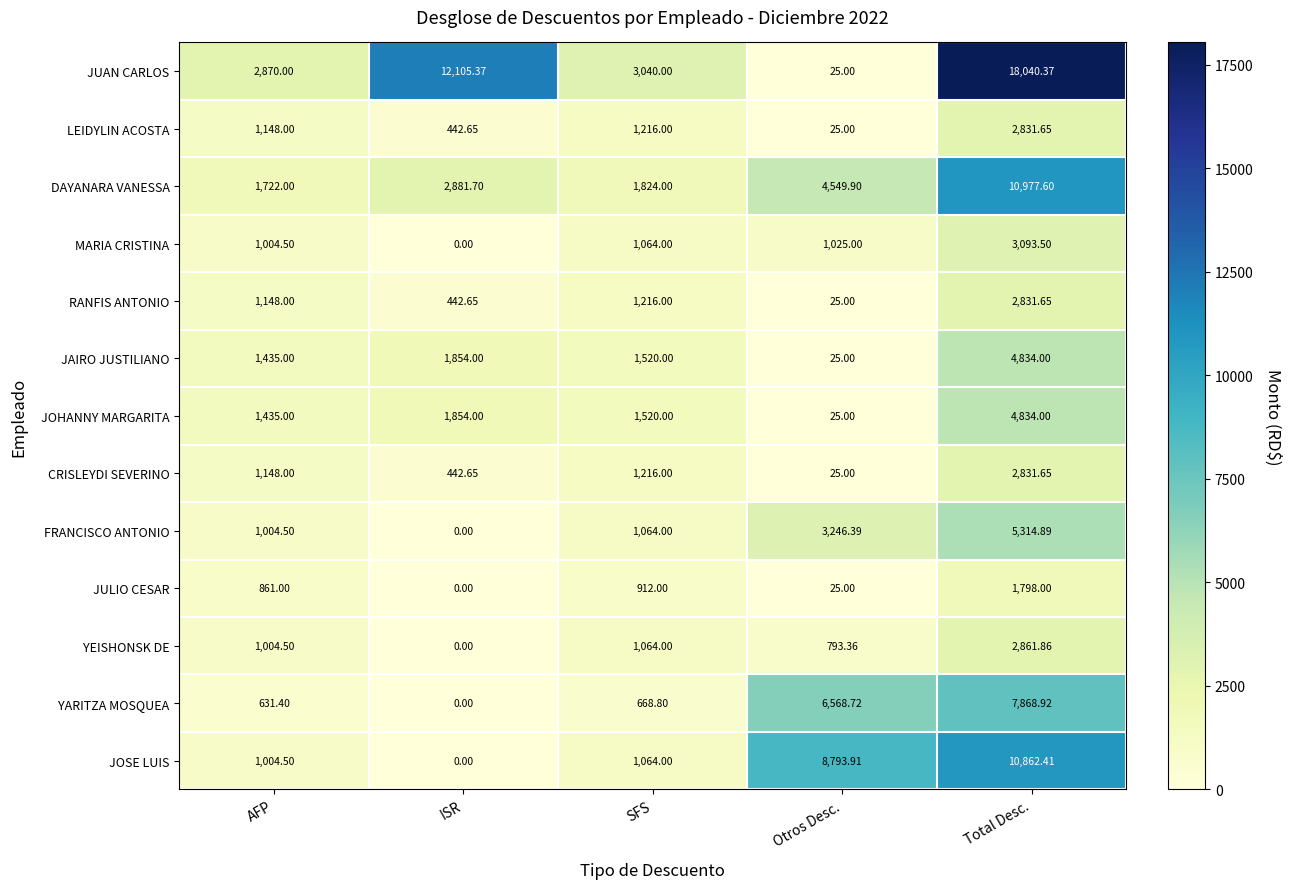

At which label is CRISLEYDI SEVERINO closest to 1428?

SFS